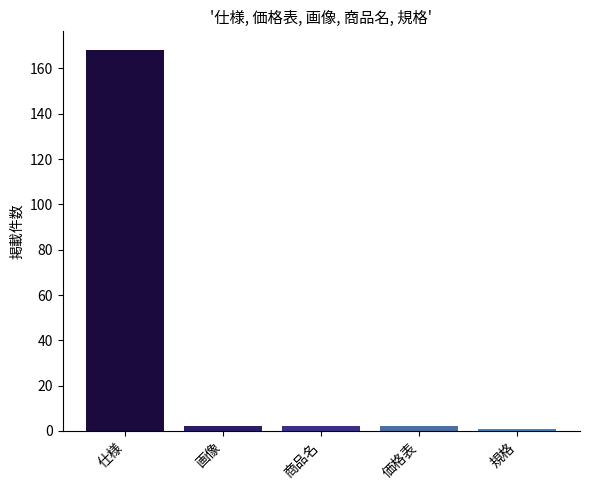

What is the label of the 4th bar from the left?

価格表